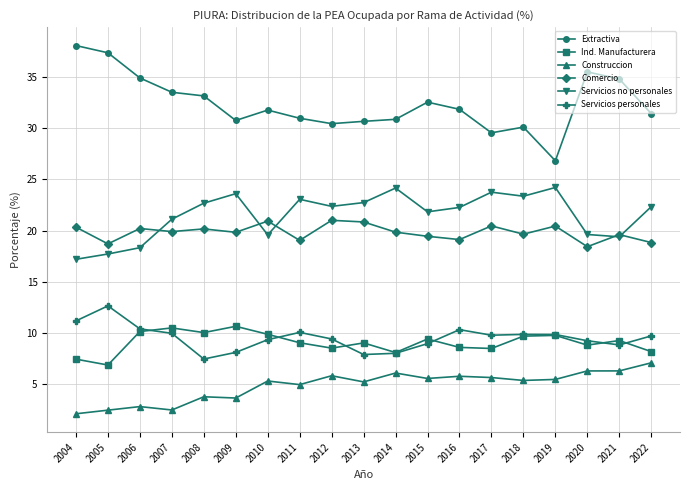

What value does the Servicios personales series have at 2014?

8.0